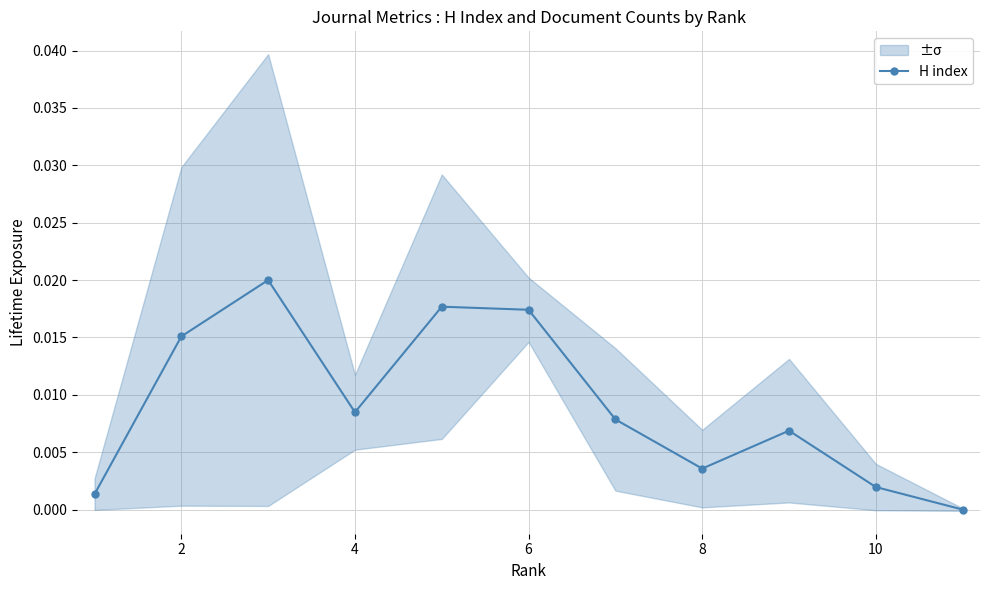

How many interior local peaks does the H index series have?

3